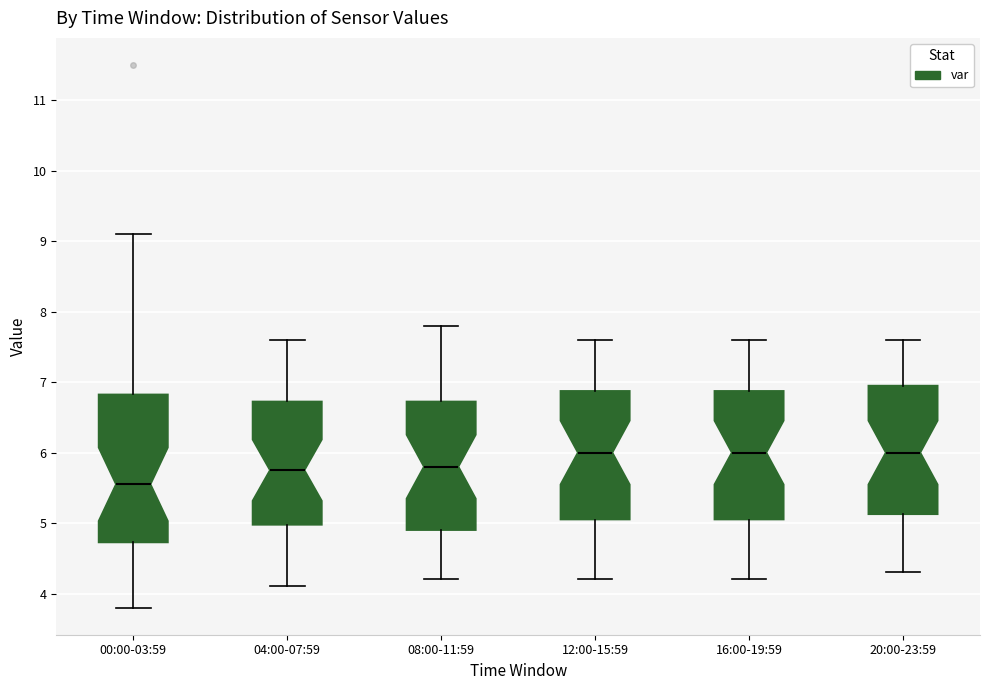

Where does the lower whisker of the box for 12:00-15:59 end on the y-axis? The values are not printed on the chart, so give them approximately, as read against the axis.

4.2